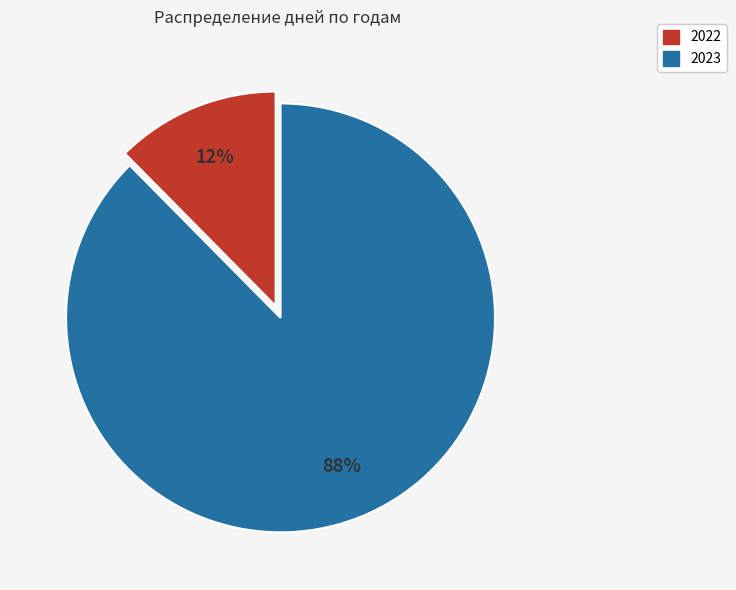

Is the sum of 2023 and 2022 greater than half?

Yes